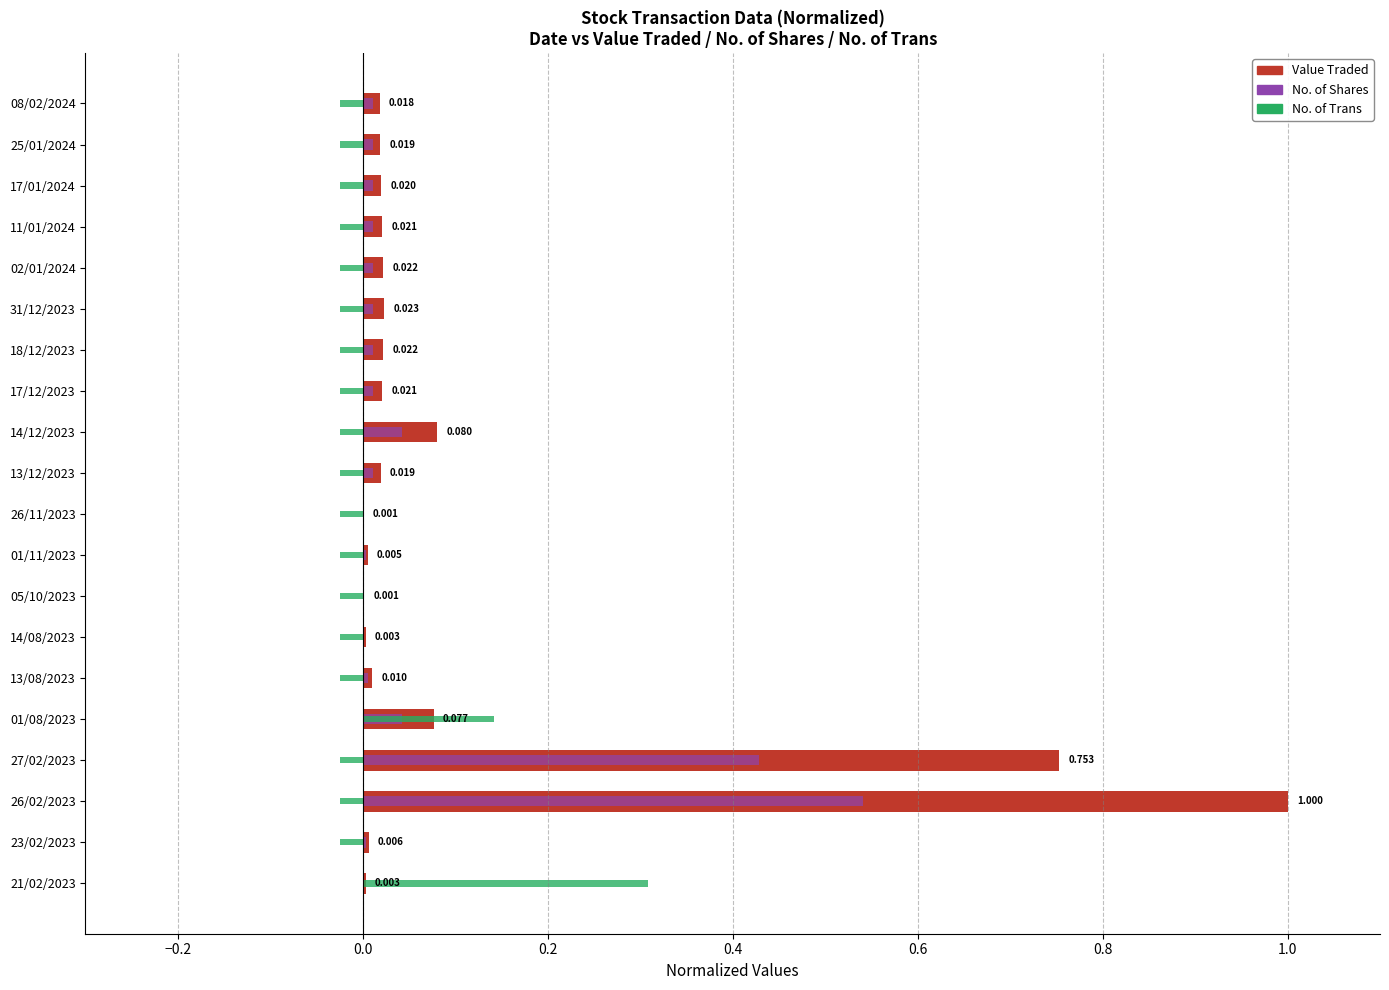

Rank the series by their average value, from highest to lowest.

Value Traded, No. of Shares, No. of Trans